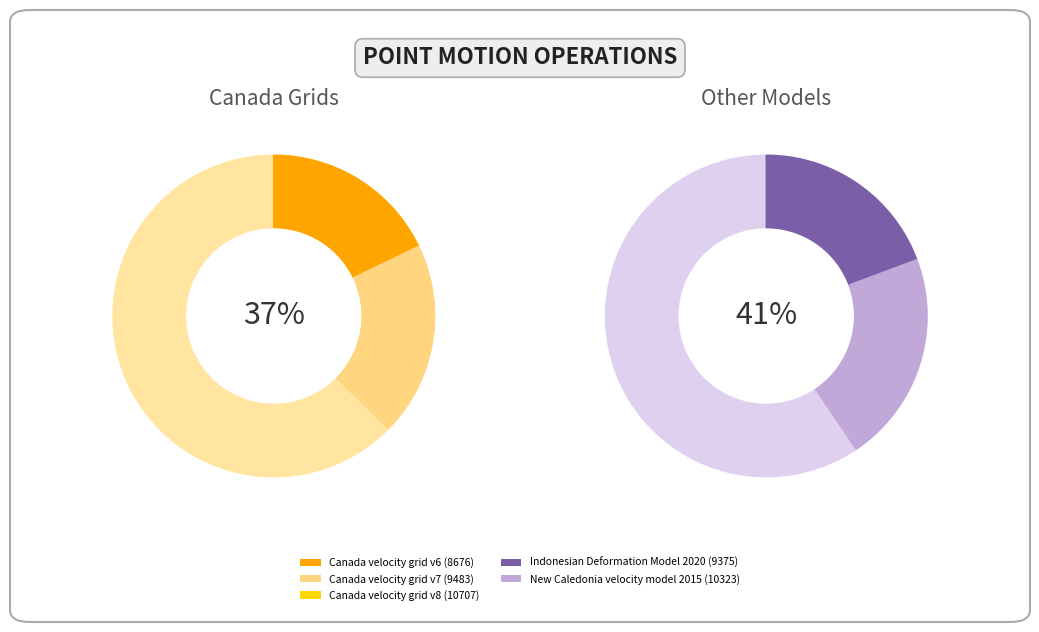

Which slice is the largest?

Canada velocity grid v8